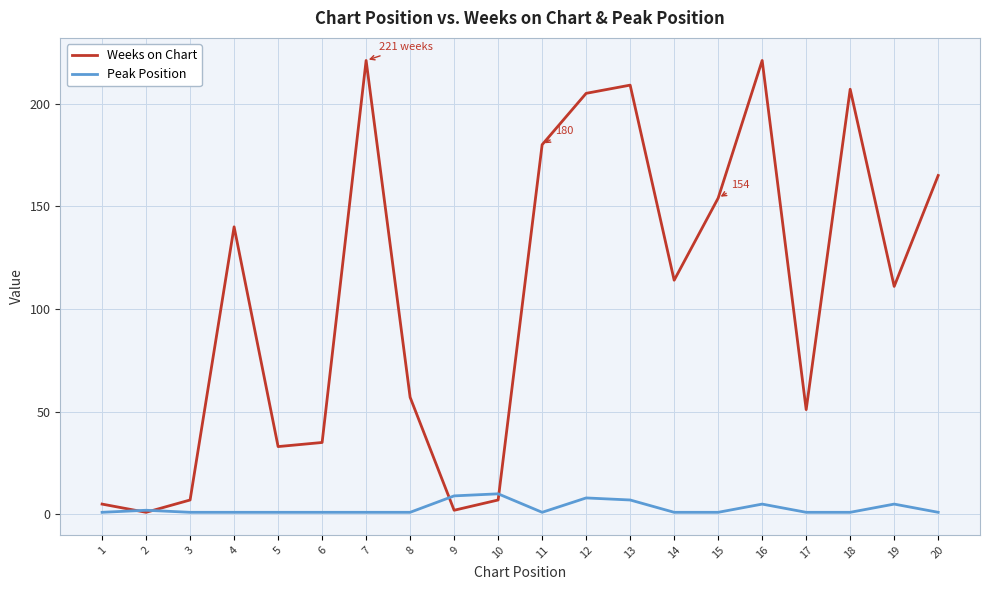

Rank the series at 8 from highest to lowest value.

Weeks on Chart, Peak Position